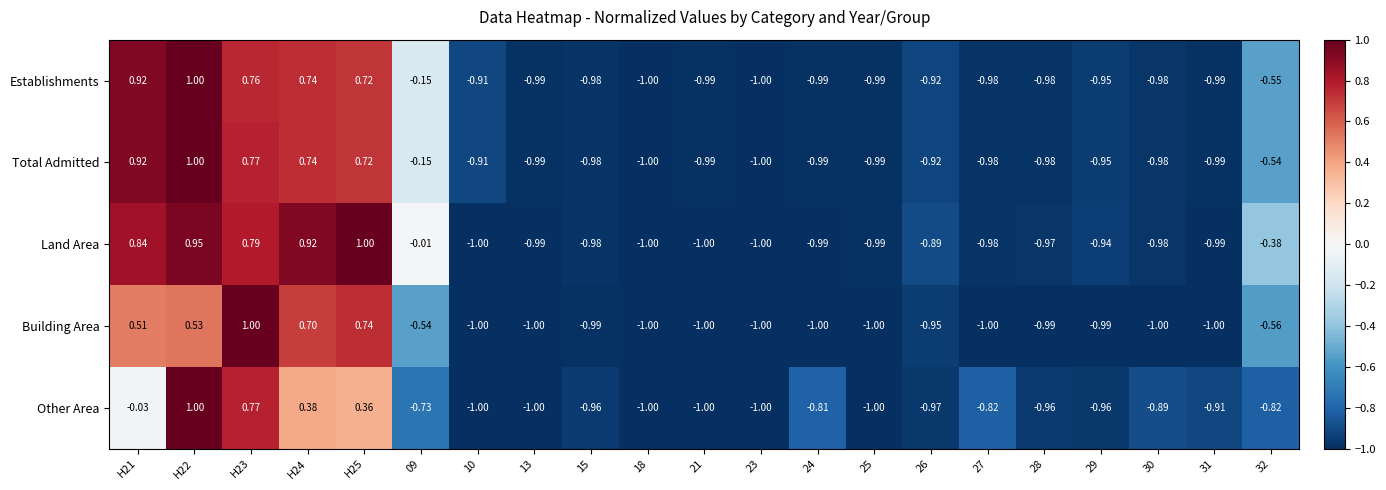

Between 09 and 25, which series saw the biggest shift?

Land Area